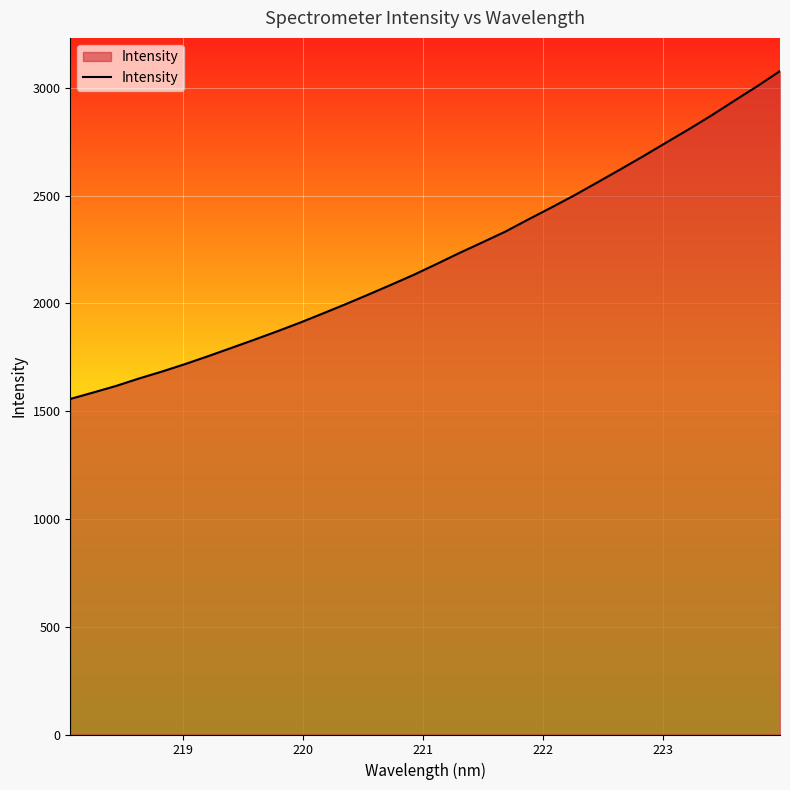

What is the smallest value displayed?

1556.8